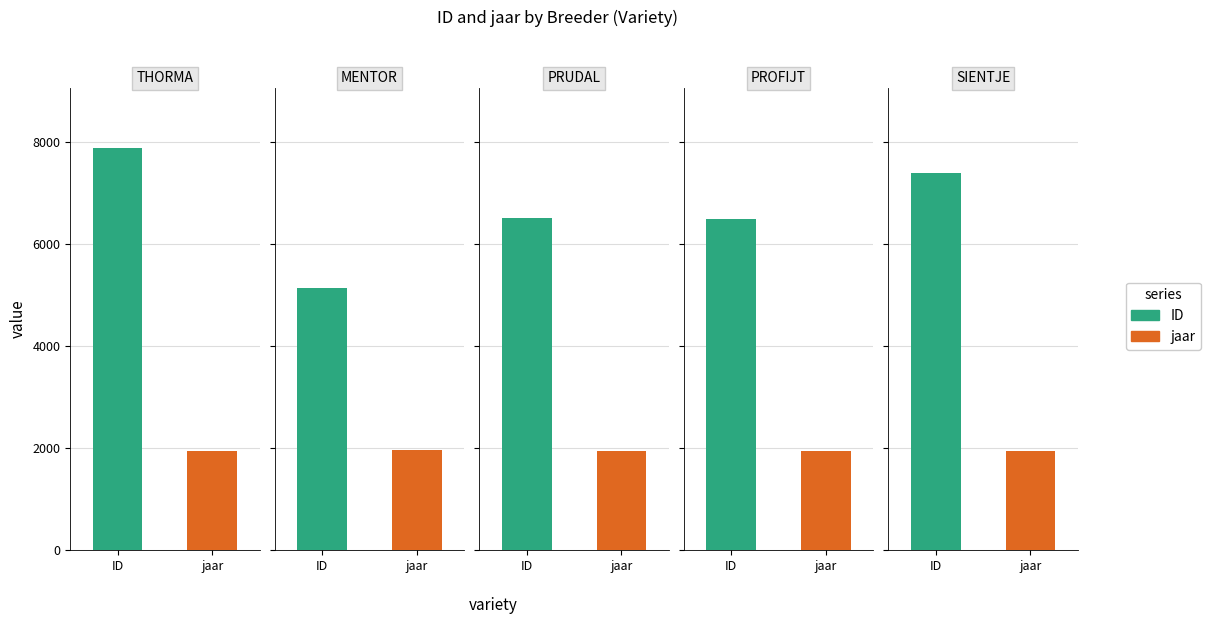

True or false: ID has a value of 9199 at 3.

False